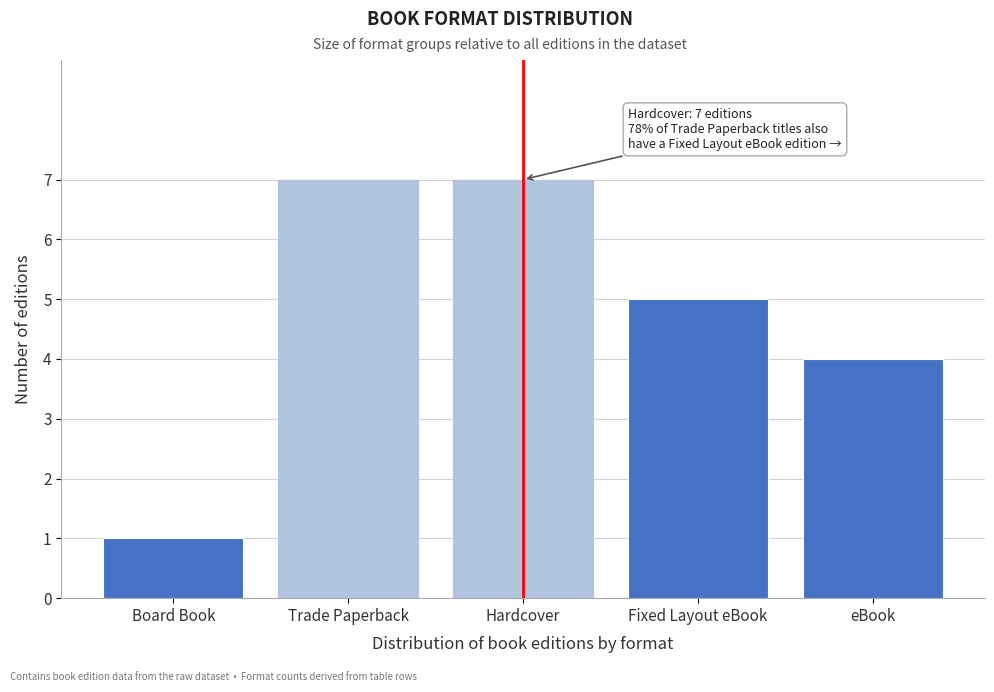

Reading right to left, extract all data points from this chart.

eBook=4	Fixed Layout eBook=5	Hardcover=7	Trade Paperback=7	Board Book=1